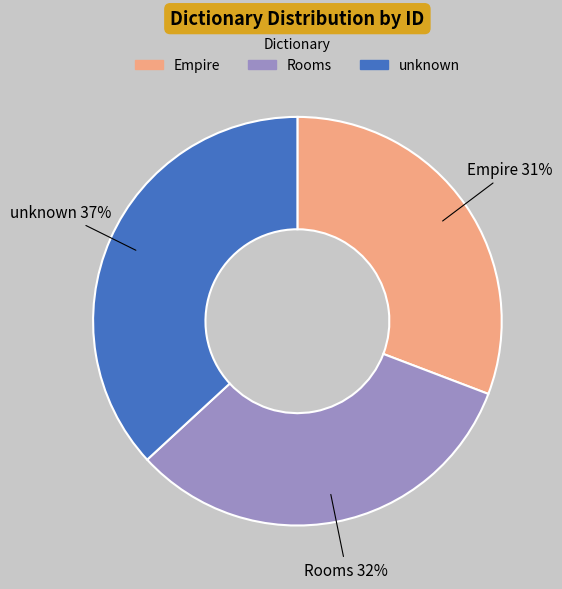

Which slice is the largest?

unknown